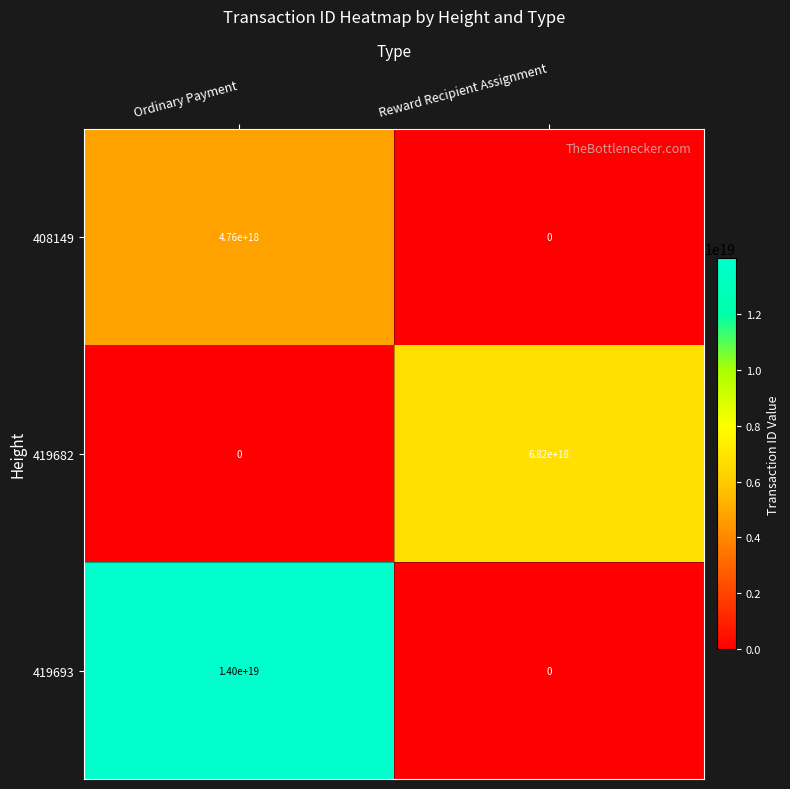

True or false: 419693 has a value of 7975124115804952576 at Reward Recipient Assignment.

False